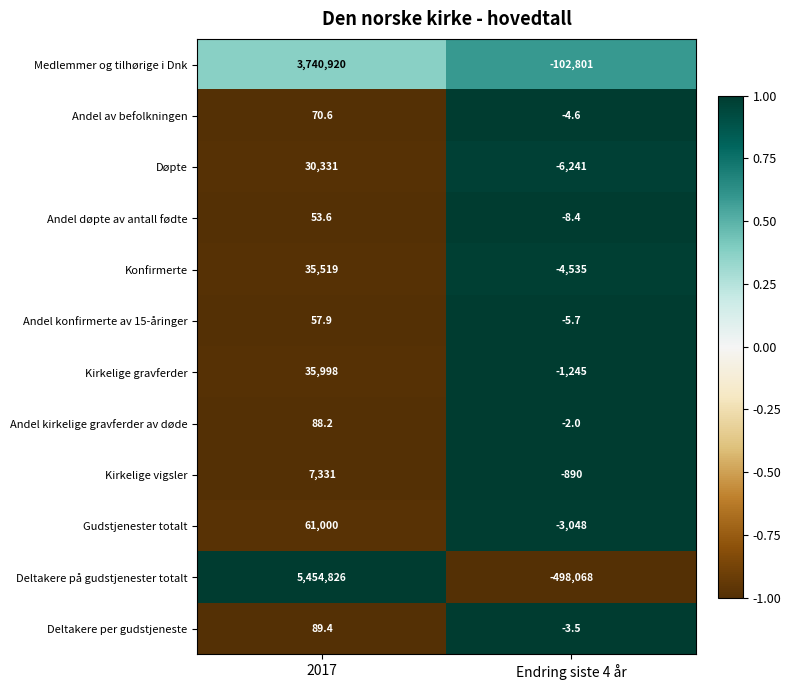

What is the greatest value displayed?

5454826.0